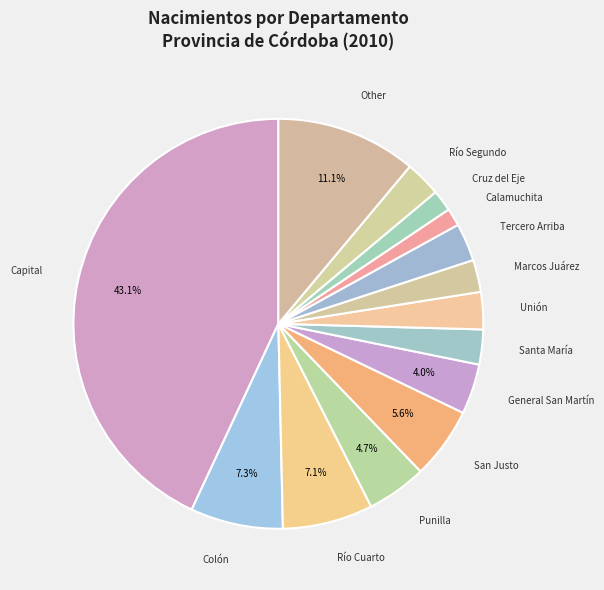

To the nearest percent, what is the average slice percentage?

7%